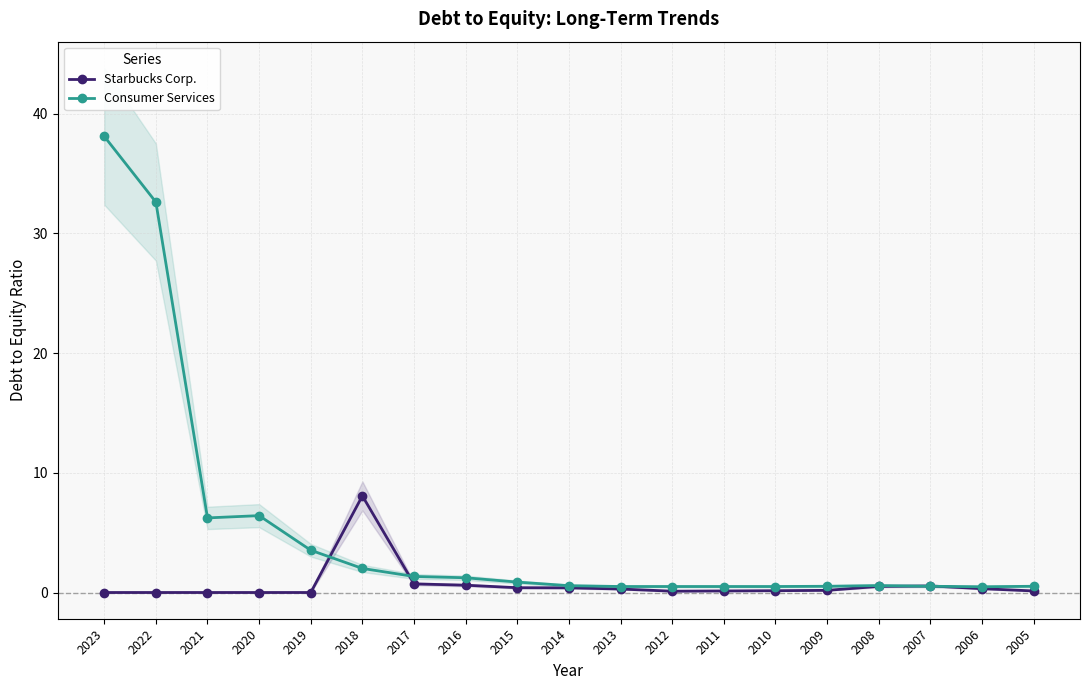

Where do Consumer Services and Starbucks Corp. first cross each other?

2019 and 2018